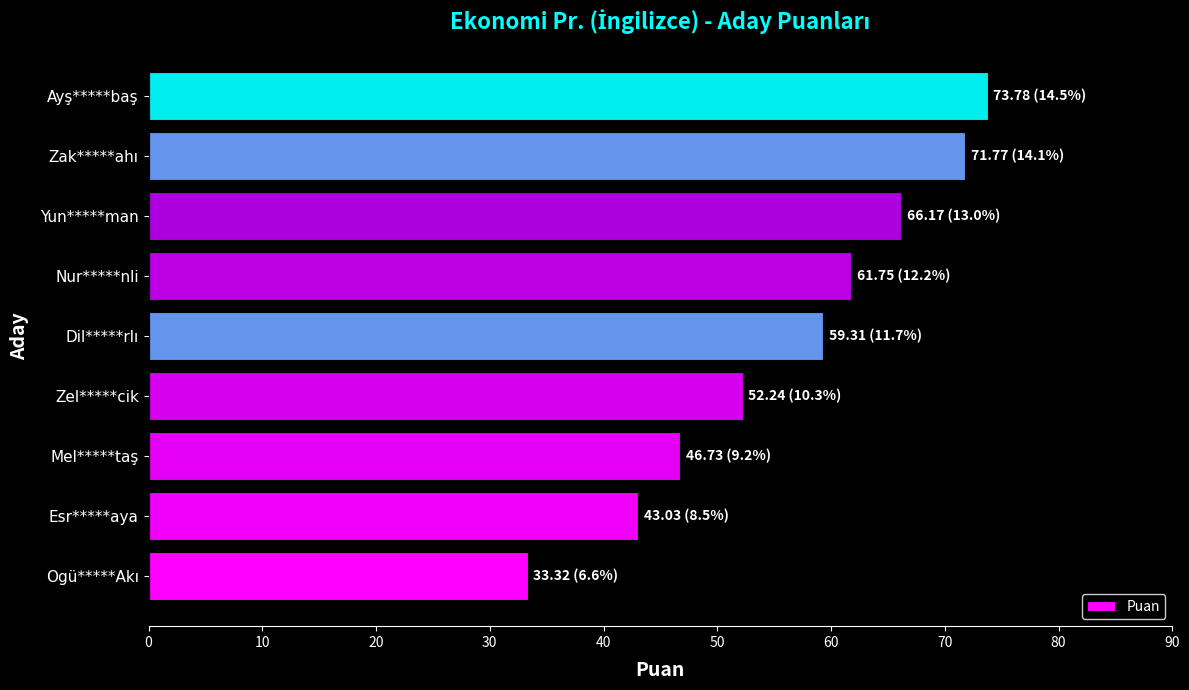

Reading bottom to top, list all the values displayed in this chart.

33.3	43.0	46.7	52.2	59.3	61.8	66.2	71.8	73.8